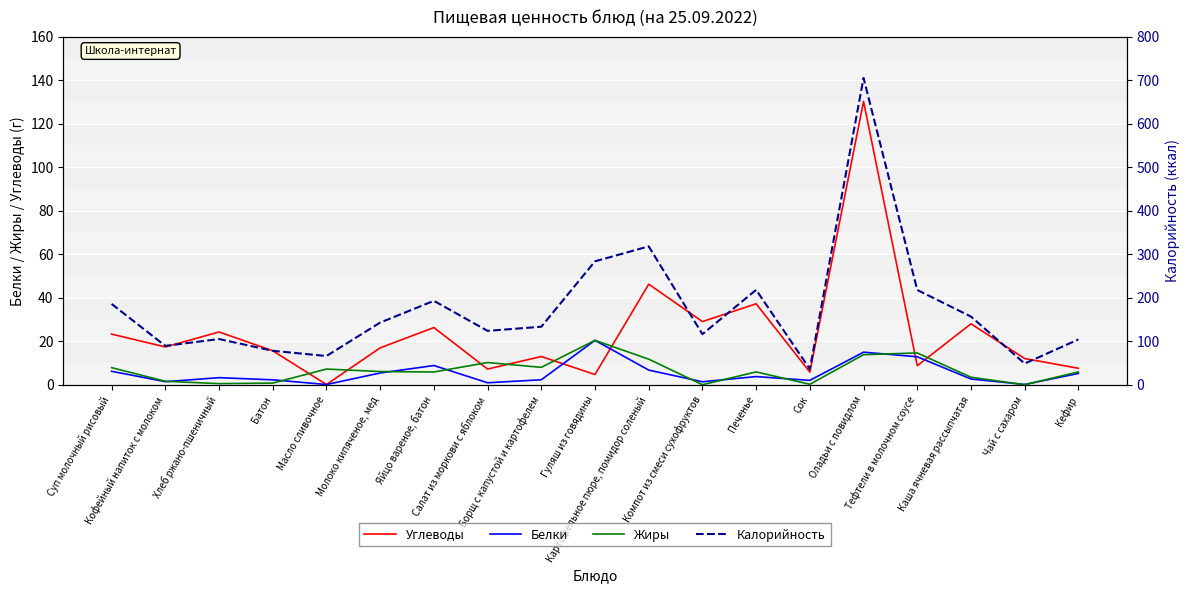

What is the difference between the Углеводы values at Печенье and Кефир?

29.6